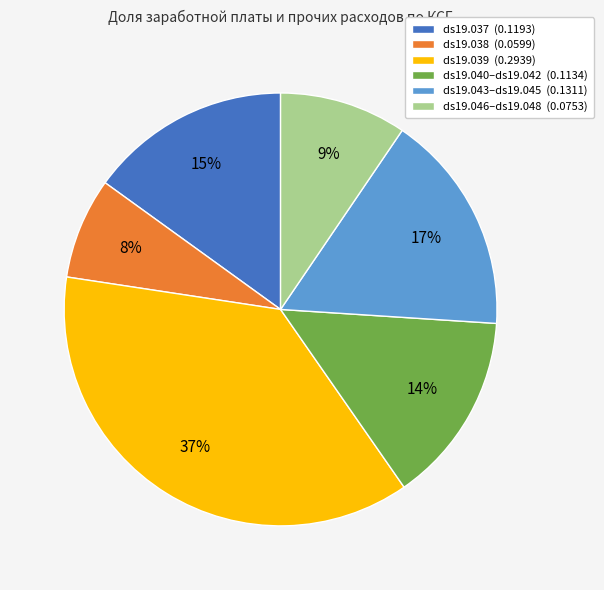

Is there any slice that represents more than half of the pie?

No